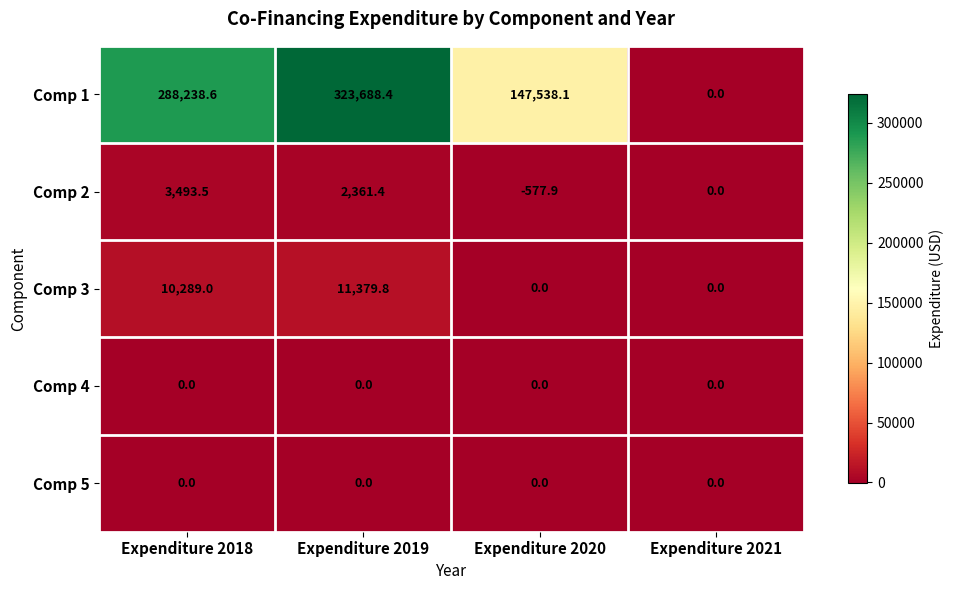

Reading left to right, list all the values displayed in this chart.

Comp 1: Expenditure 2018=288238.6	Expenditure 2019=323688.4	Expenditure 2020=147538.1	Expenditure 2021=0.0
Comp 2: Expenditure 2018=3493.5	Expenditure 2019=2361.4	Expenditure 2020=-577.9	Expenditure 2021=0.0
Comp 3: Expenditure 2018=10289.0	Expenditure 2019=11379.8	Expenditure 2020=0.0	Expenditure 2021=0.0
Comp 4: Expenditure 2018=0.0	Expenditure 2019=0.0	Expenditure 2020=0.0	Expenditure 2021=0.0
Comp 5: Expenditure 2018=0.0	Expenditure 2019=0.0	Expenditure 2020=0.0	Expenditure 2021=0.0